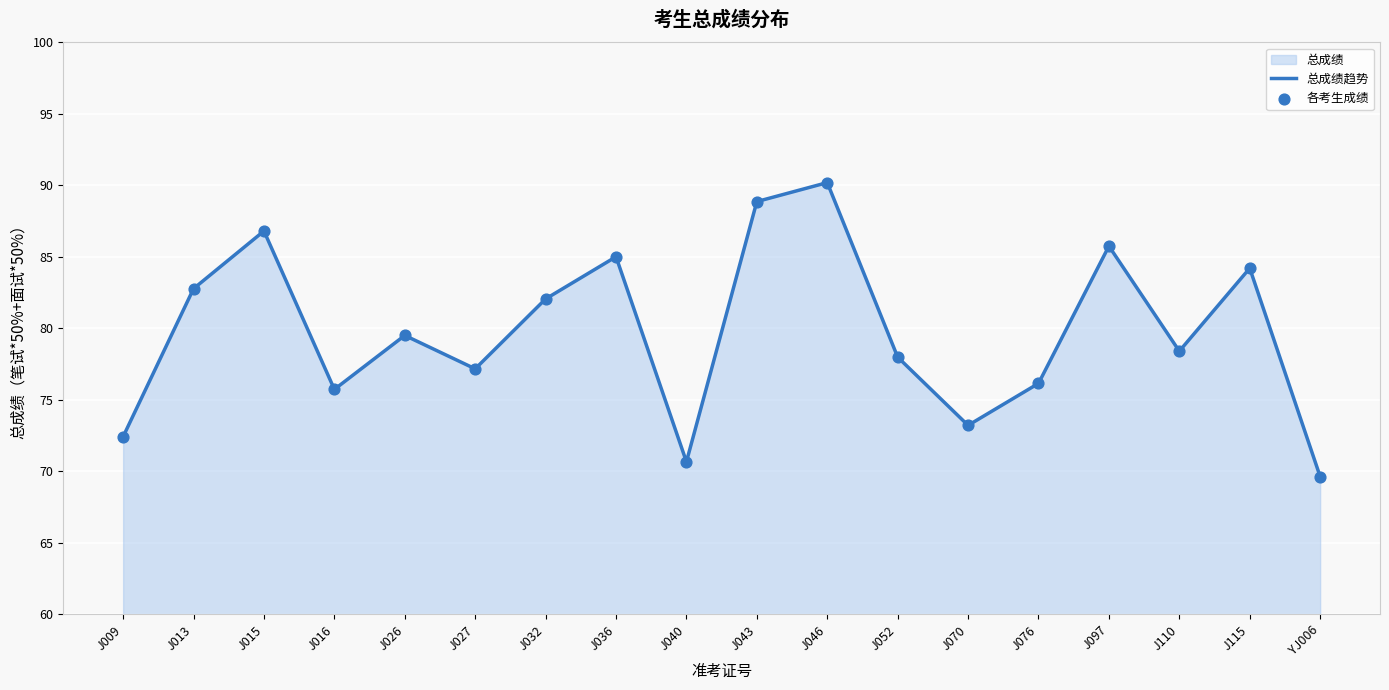

What is the total value across all series at J009?

144.8